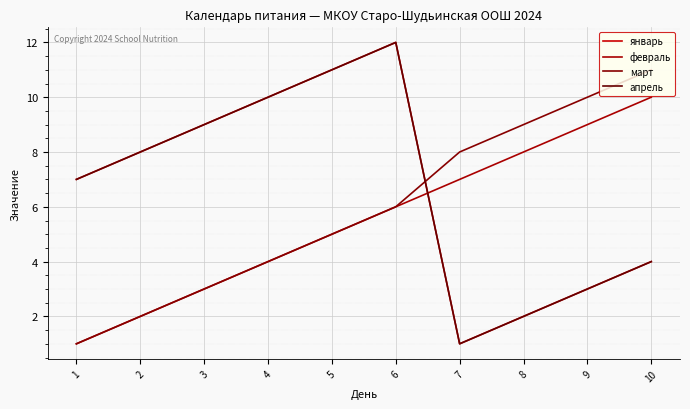

Which category has the highest value across all series?

6